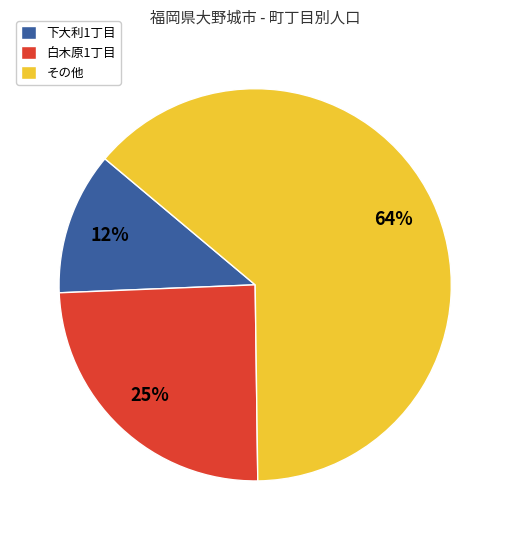

Which slice represents more than half of the pie?

その他